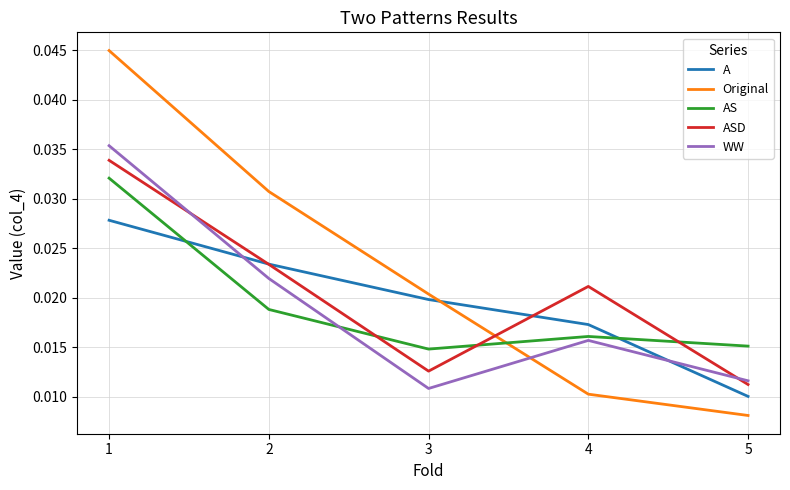

List the labels in order of Original value, smallest first.

5, 4, 3, 2, 1